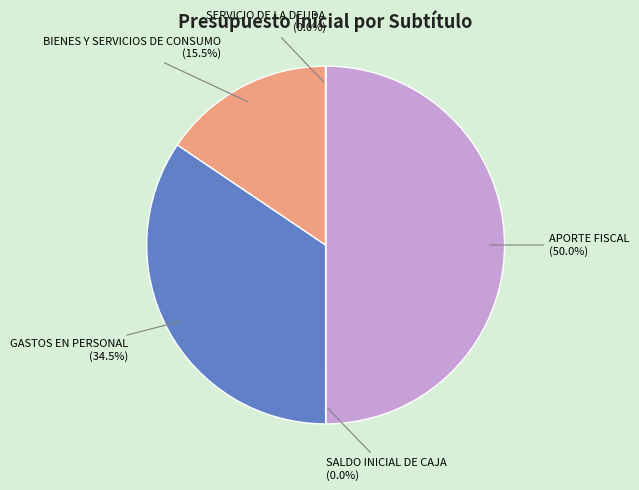

Which has a higher value, APORTE FISCAL or BIENES Y SERVICIOS DE CONSUMO?

APORTE FISCAL